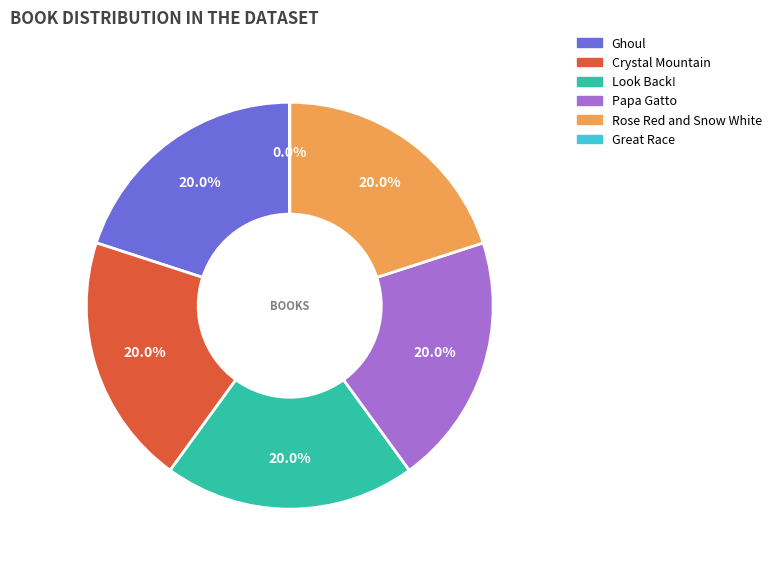

To the nearest percent, what is the average slice percentage?

17%